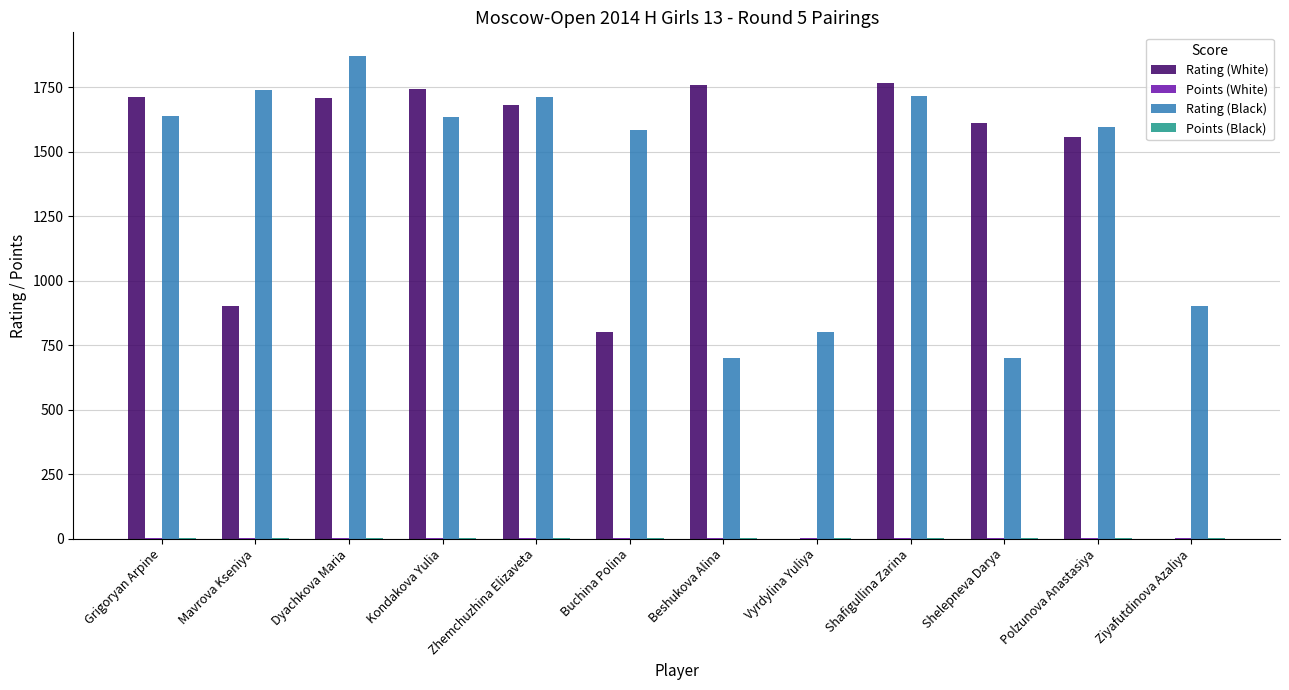

Are the bars horizontal?

No